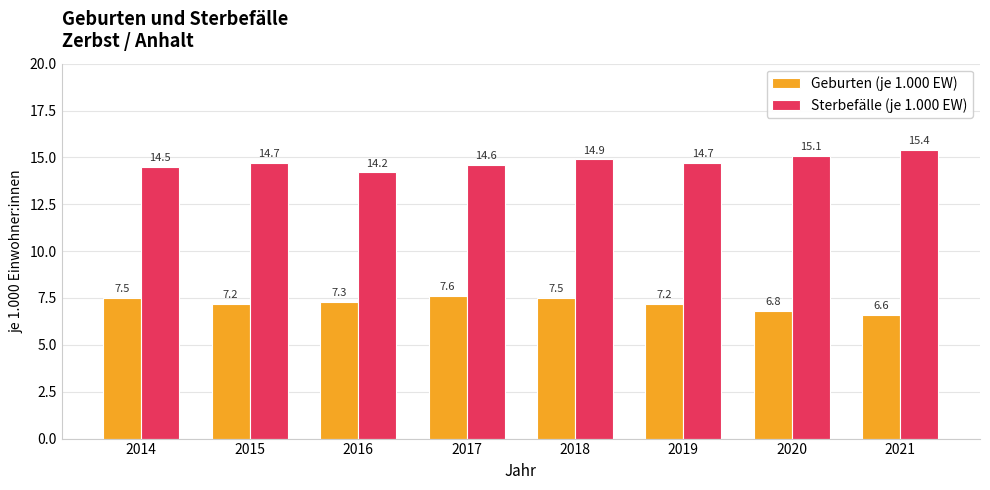

What is the difference between the Geburten (je 1.000 EW) values at 2015 and 2021?

0.6